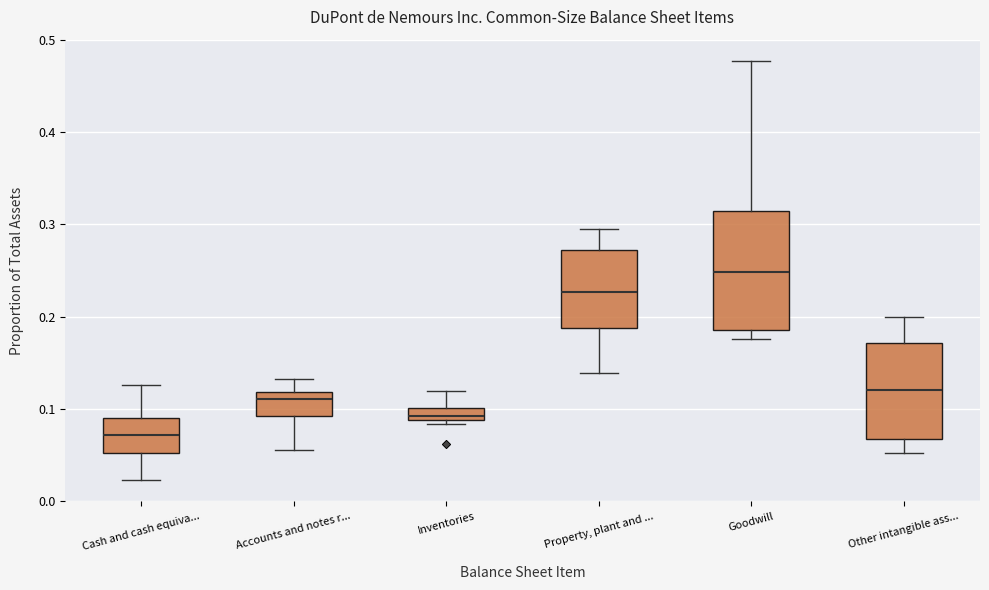

Comparing the boxes themselves (not the whiskers), which one is the tallest?

Goodwill